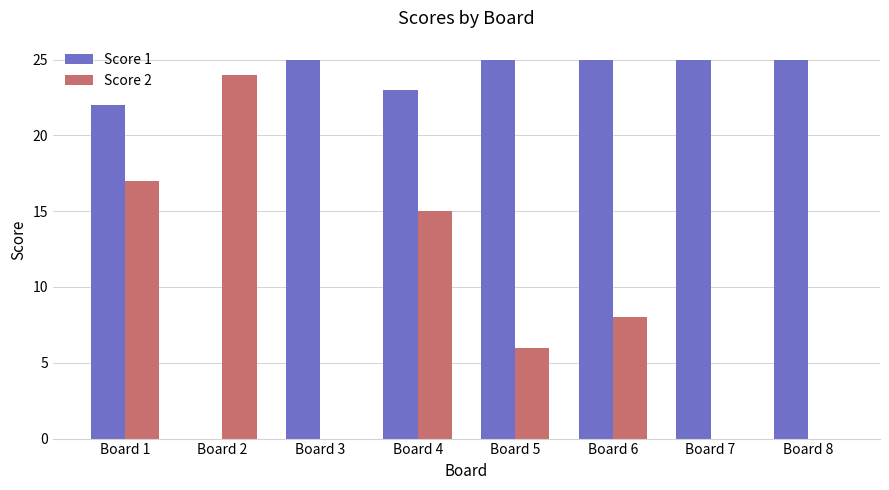

What is the total value across all series at Board 2?

24